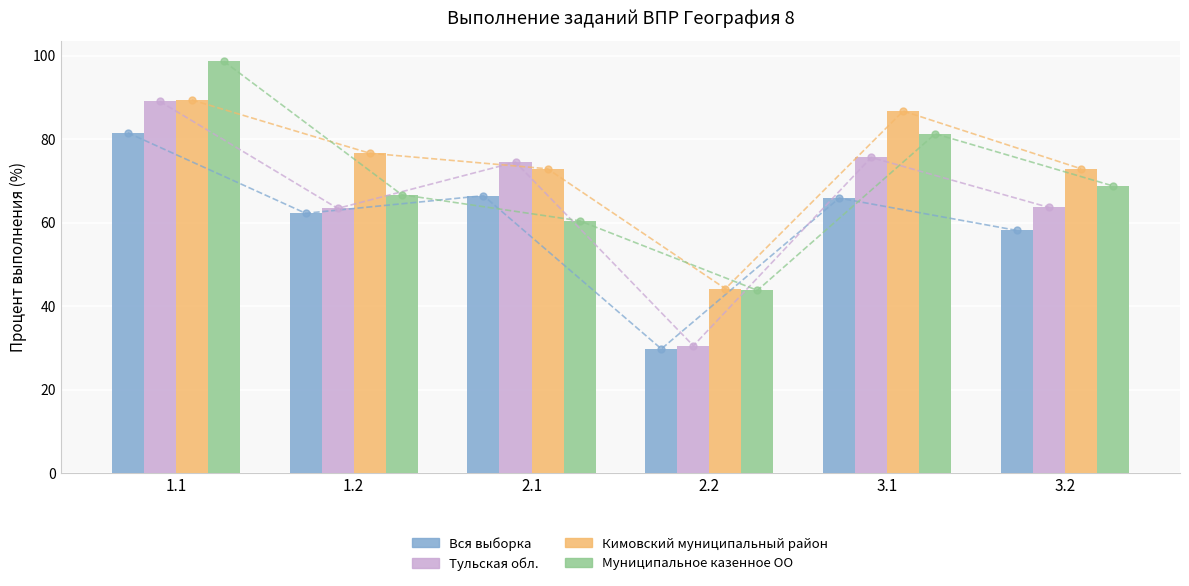

How many bars are there in each group?

4